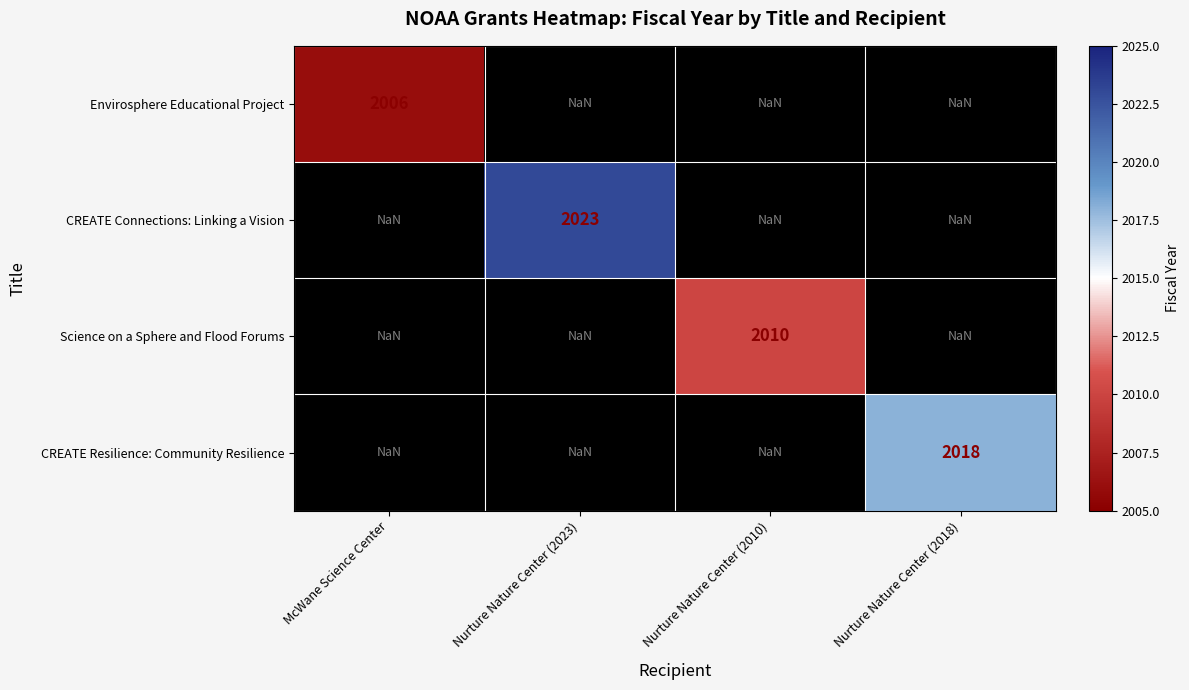

At which category does the chart reach its minimum across all series?

McWane Science Center